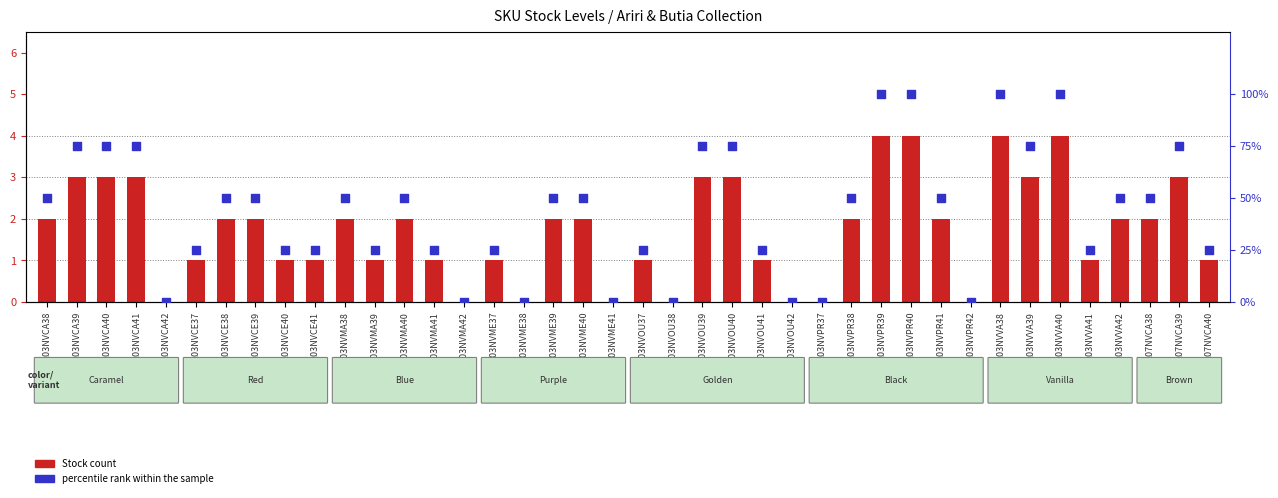

Is the value of Stock count at 103NVVA41 greater than the value of percentile rank within the sample at 103NVME41?

Yes